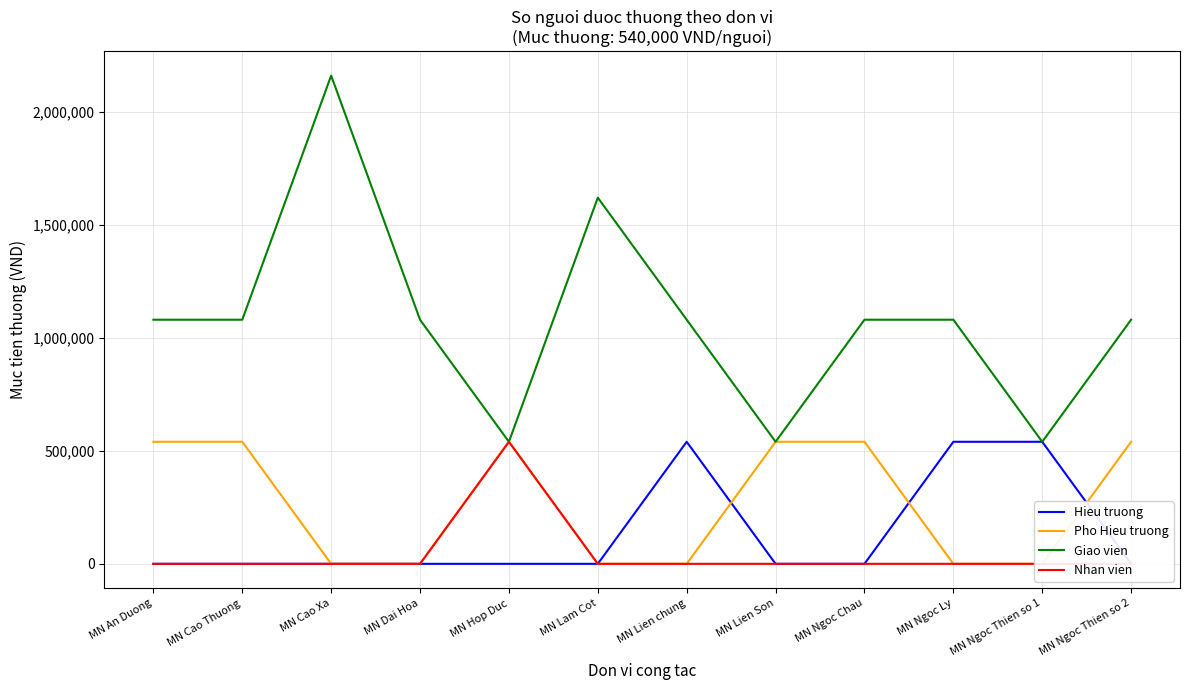

True or false: Giao vien and Pho Hieu truong cross at least once.

False